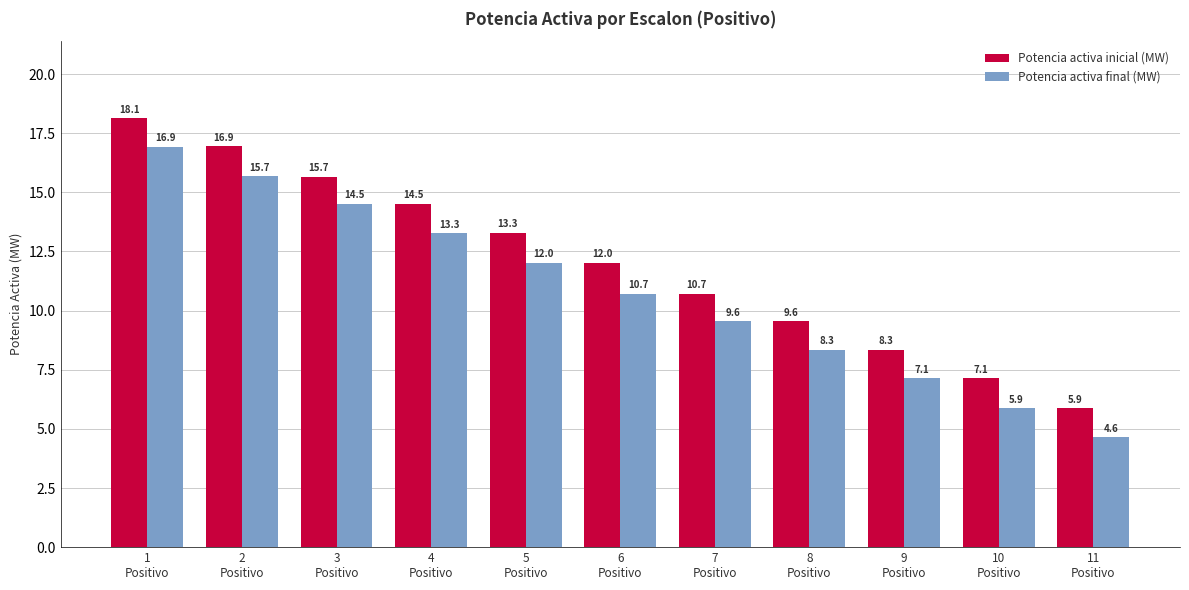

Reading right to left, transcribe all the data shown in this chart.

Potencia activa inicial (MW): 11
Positivo=5.9	10
Positivo=7.1	9
Positivo=8.3	8
Positivo=9.6	7
Positivo=10.7	6
Positivo=12.0	5
Positivo=13.3	4
Positivo=14.5	3
Positivo=15.7	2
Positivo=16.9	1
Positivo=18.1
Potencia activa final (MW): 11
Positivo=4.6	10
Positivo=5.9	9
Positivo=7.1	8
Positivo=8.3	7
Positivo=9.6	6
Positivo=10.7	5
Positivo=12.0	4
Positivo=13.3	3
Positivo=14.5	2
Positivo=15.7	1
Positivo=16.9